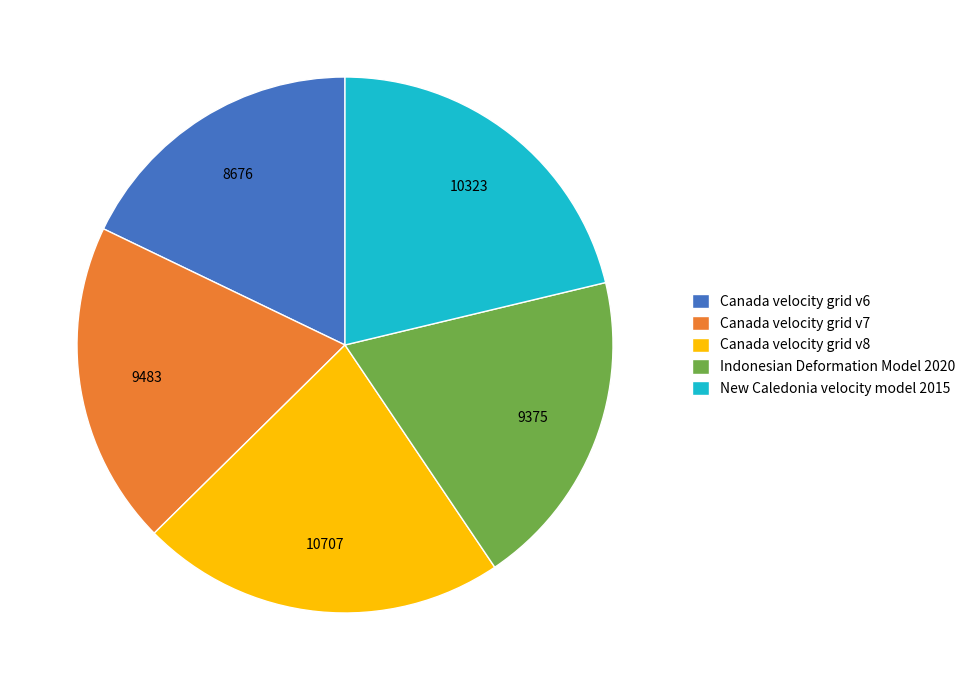

The Canada velocity grid v7 slice represents 25% of the pie. True or false?

False